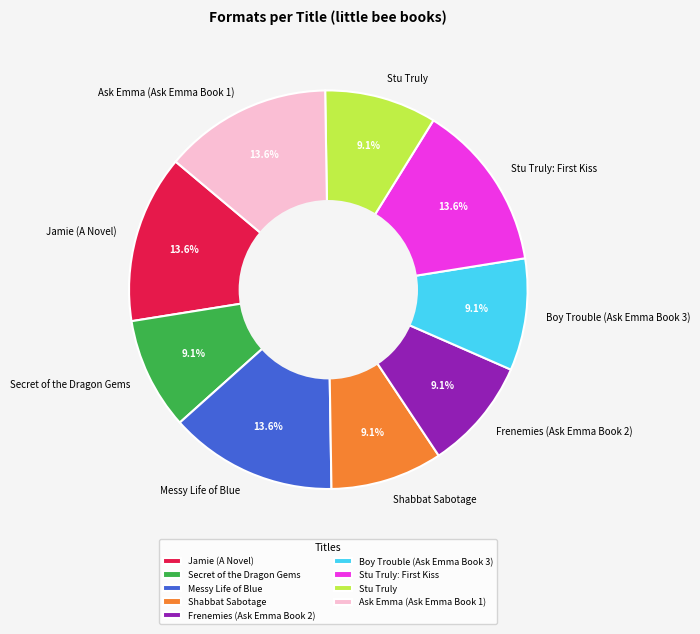

What portion of the pie excludes Secret of the Dragon Gems?

90.9%